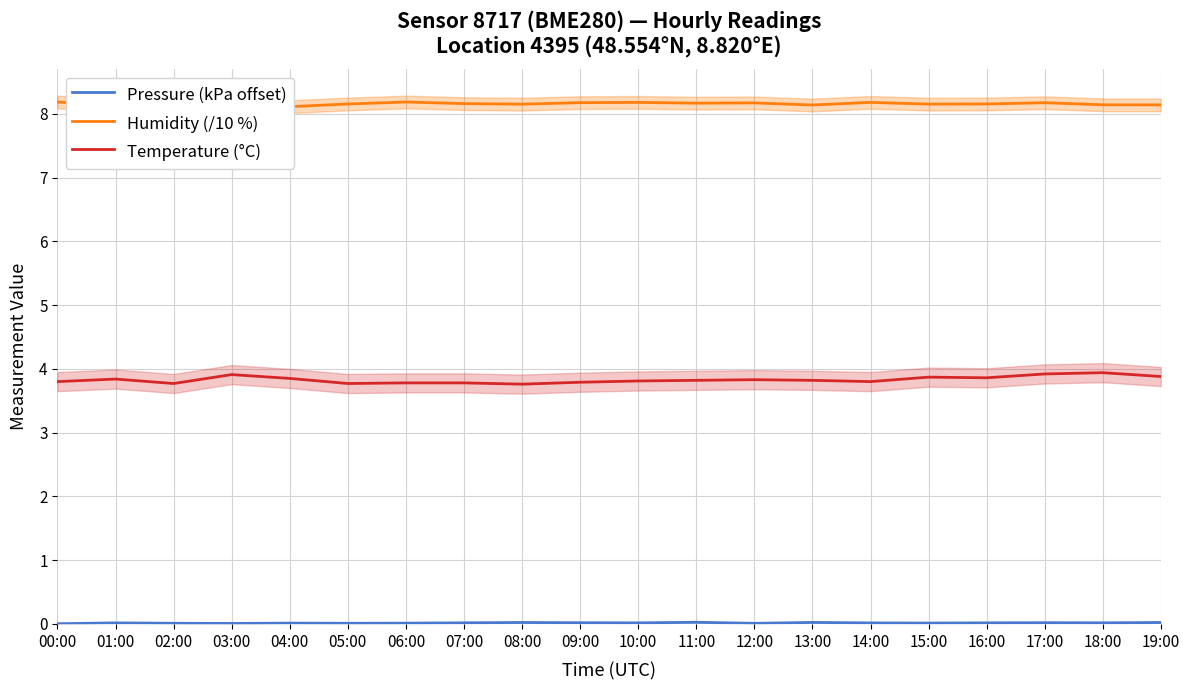

Between 02:00 and 03:00, which is larger?

02:00